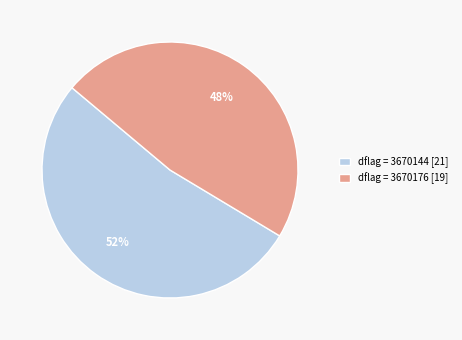

Which has a higher value, dflag = 3670176 [19] or dflag = 3670144 [21]?

dflag = 3670144 [21]